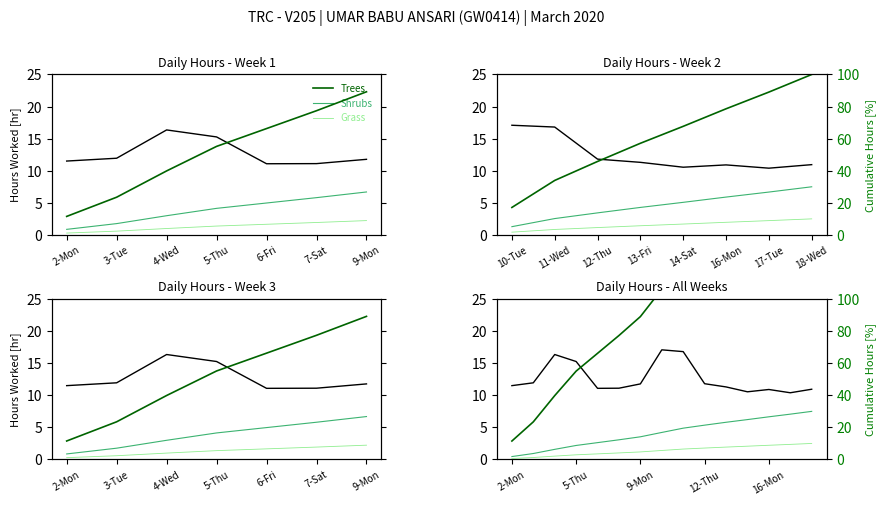

The value of Grass at 7-Sat is 2.4. True or false?

False